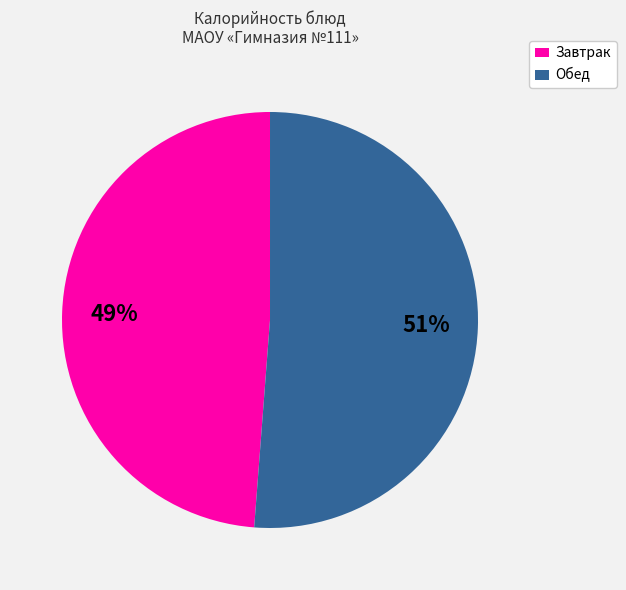

How many slices are in this pie chart?

2